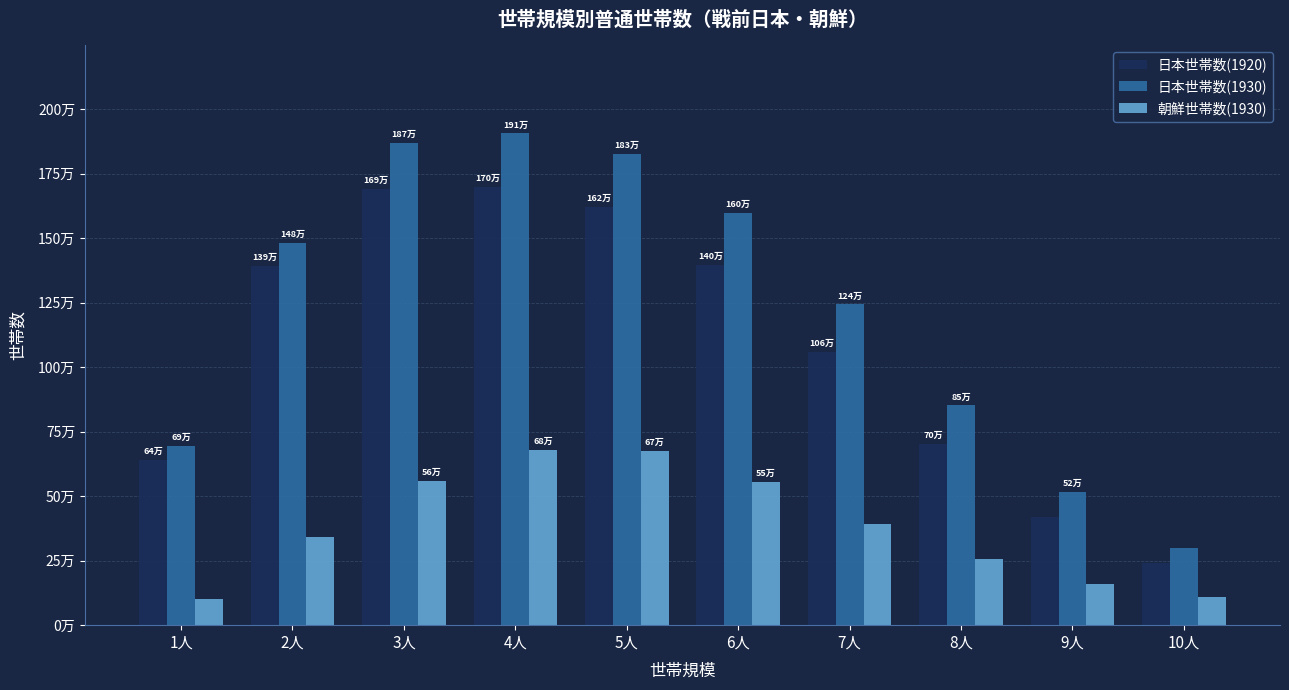

Is it true that 日本世帯数(1920) equals 809407 at 5人?

False